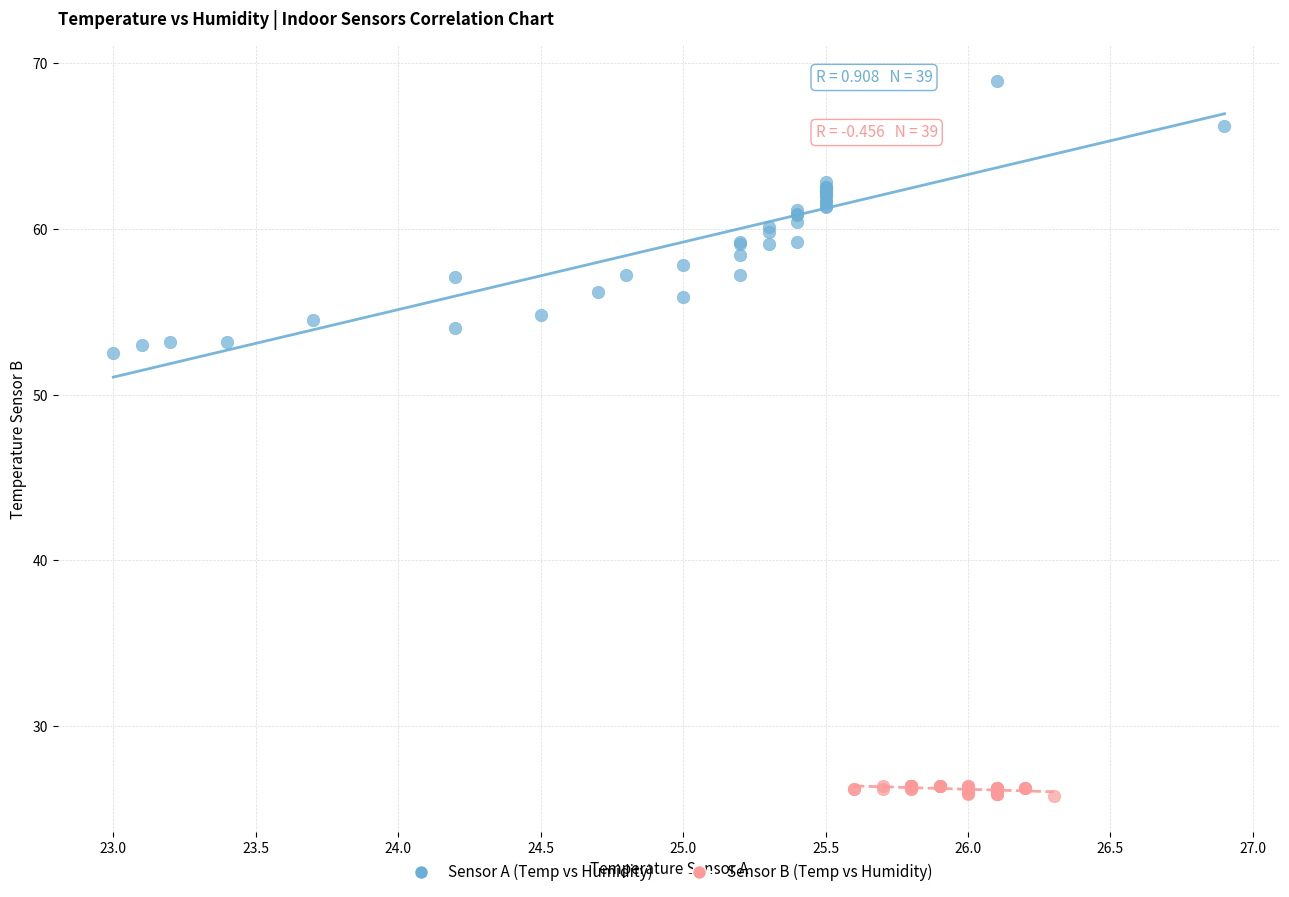

Which series contains the highest Y value?

Sensor A (Temp vs Humidity)